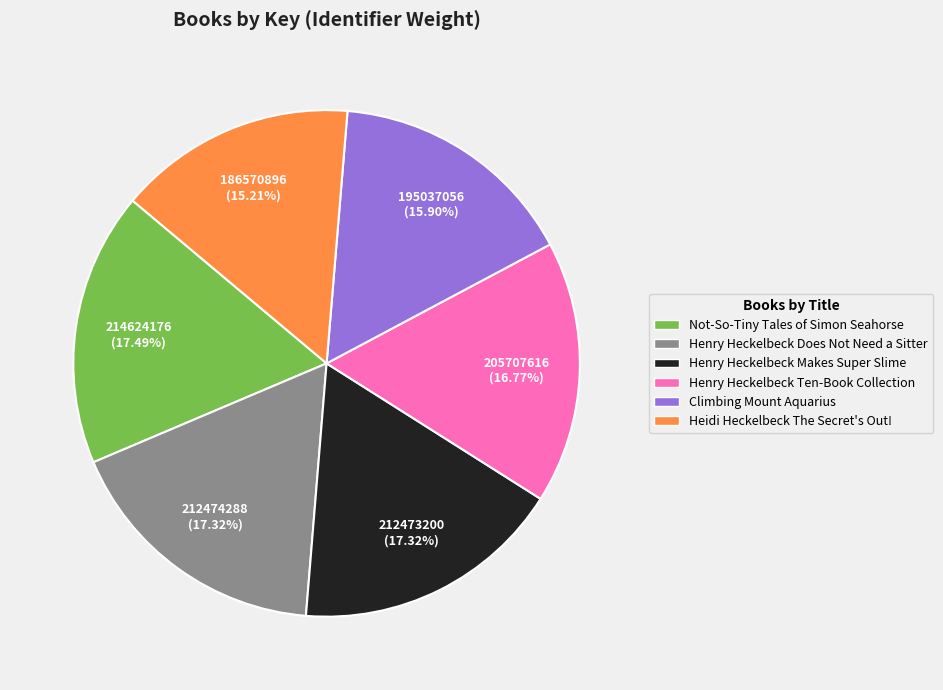

Count the number of slices in the pie.

6